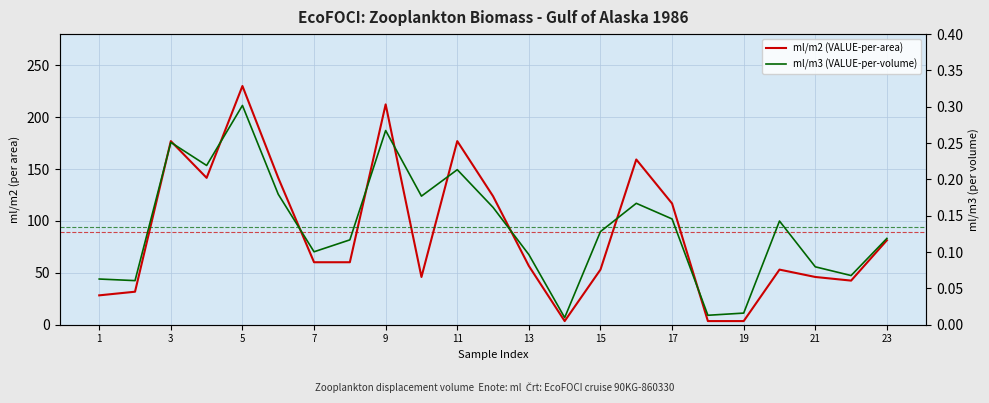

True or false: ml/m3 (VALUE-per-volume) and ml/m2 (VALUE-per-area) intersect in this chart.

False